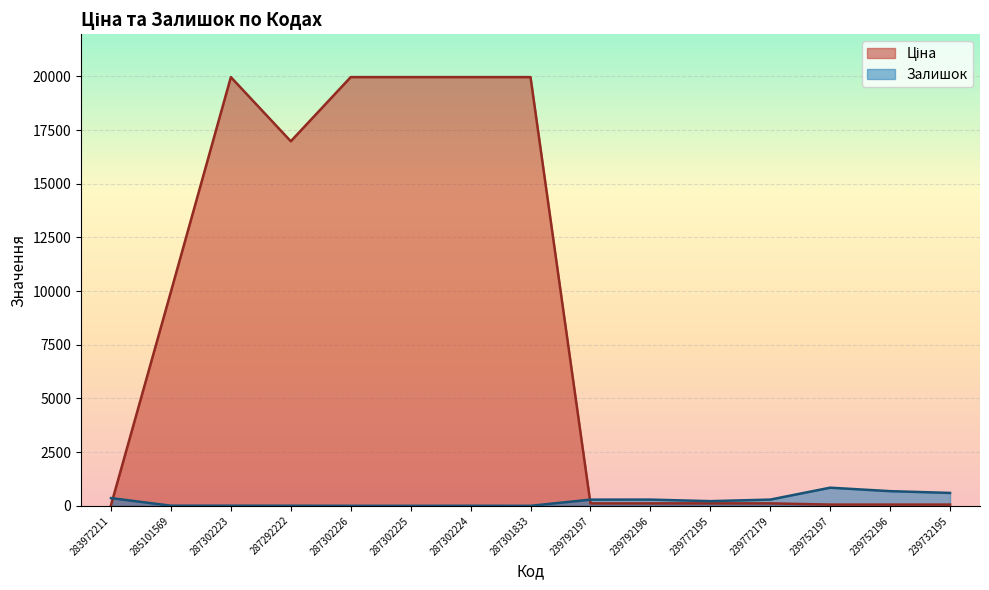

How many interior local valleys does the Ціна series have?

1